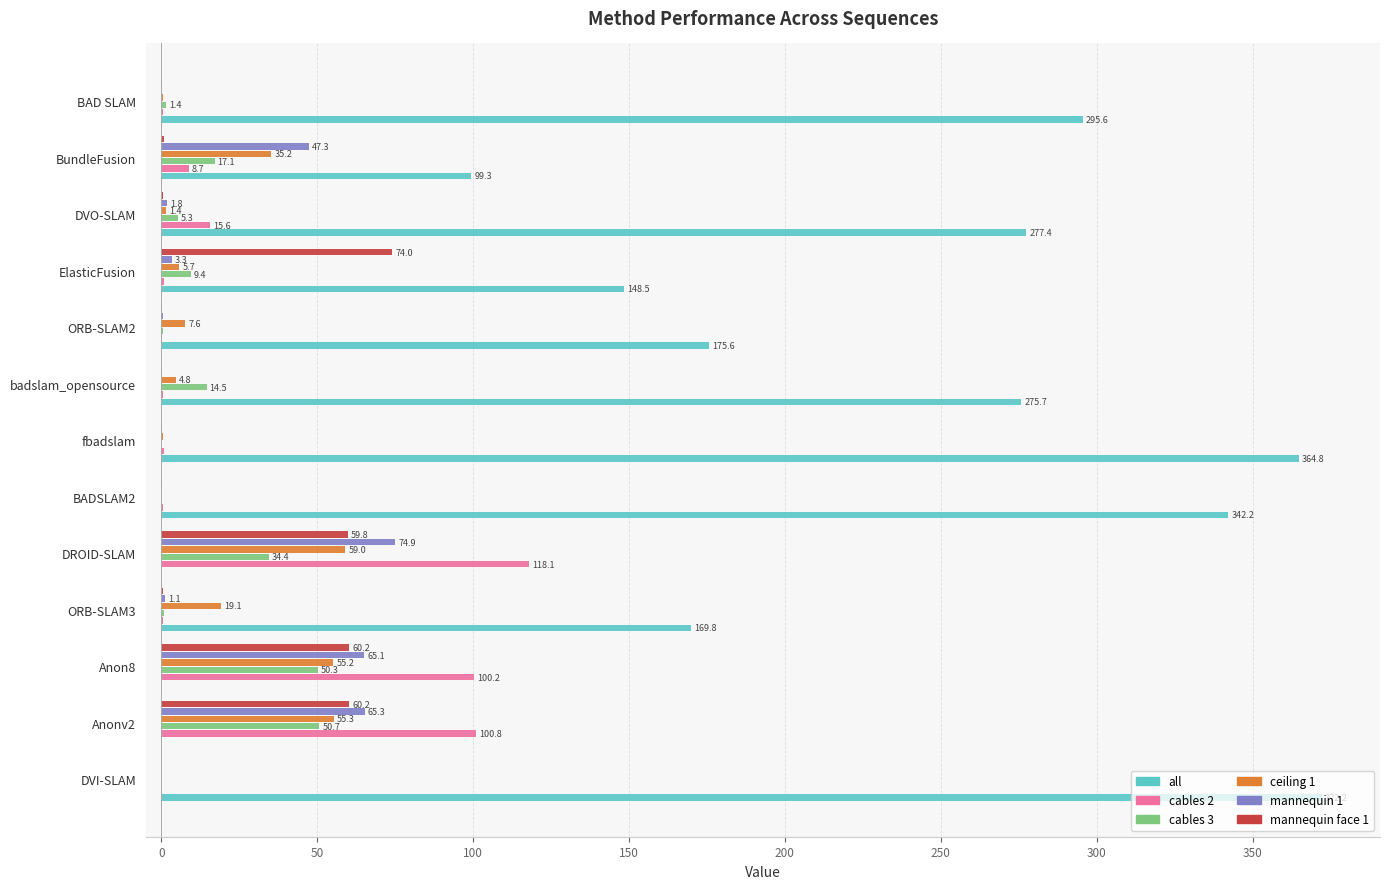

Between ElasticFusion and DVO-SLAM, which series saw the biggest shift?

all